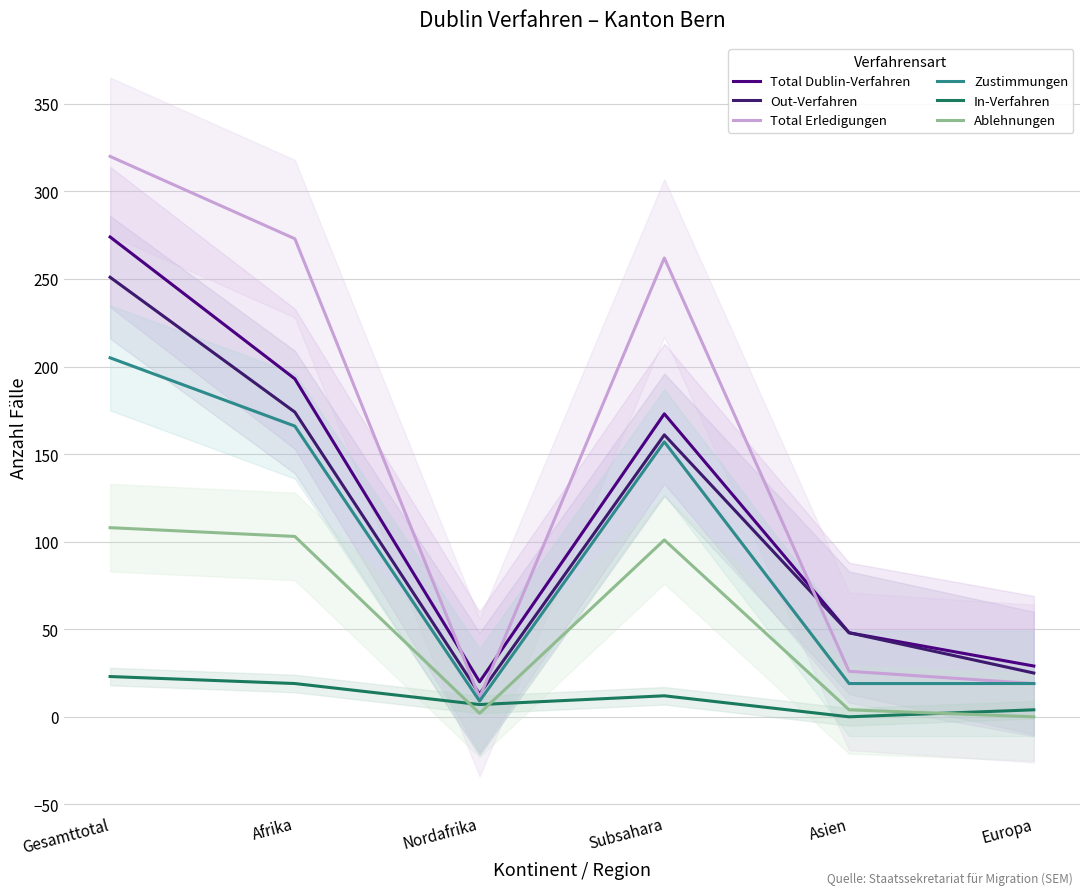

List the series in order of their peak value, highest first.

Total Erledigungen, Total Dublin-Verfahren, Out-Verfahren, Zustimmungen, Ablehnungen, In-Verfahren